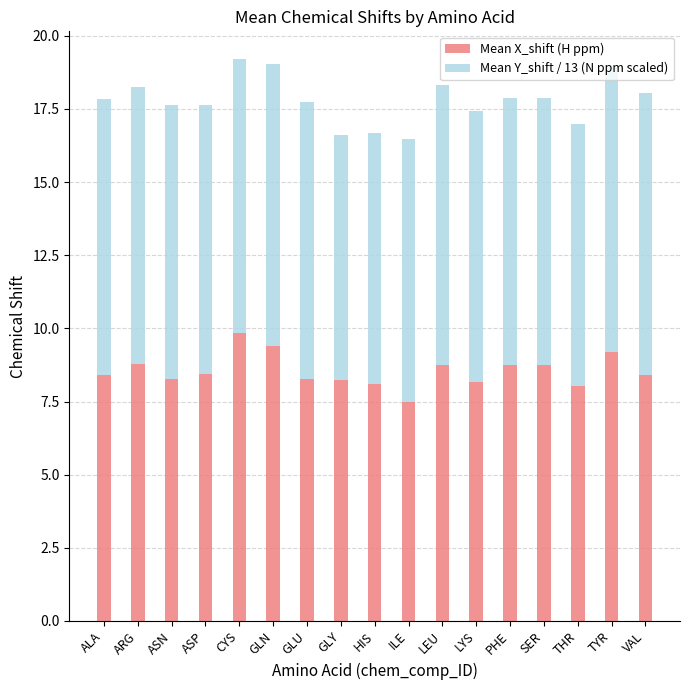

The value of Mean X_shift (H ppm) at THR is 8.0. True or false?

True